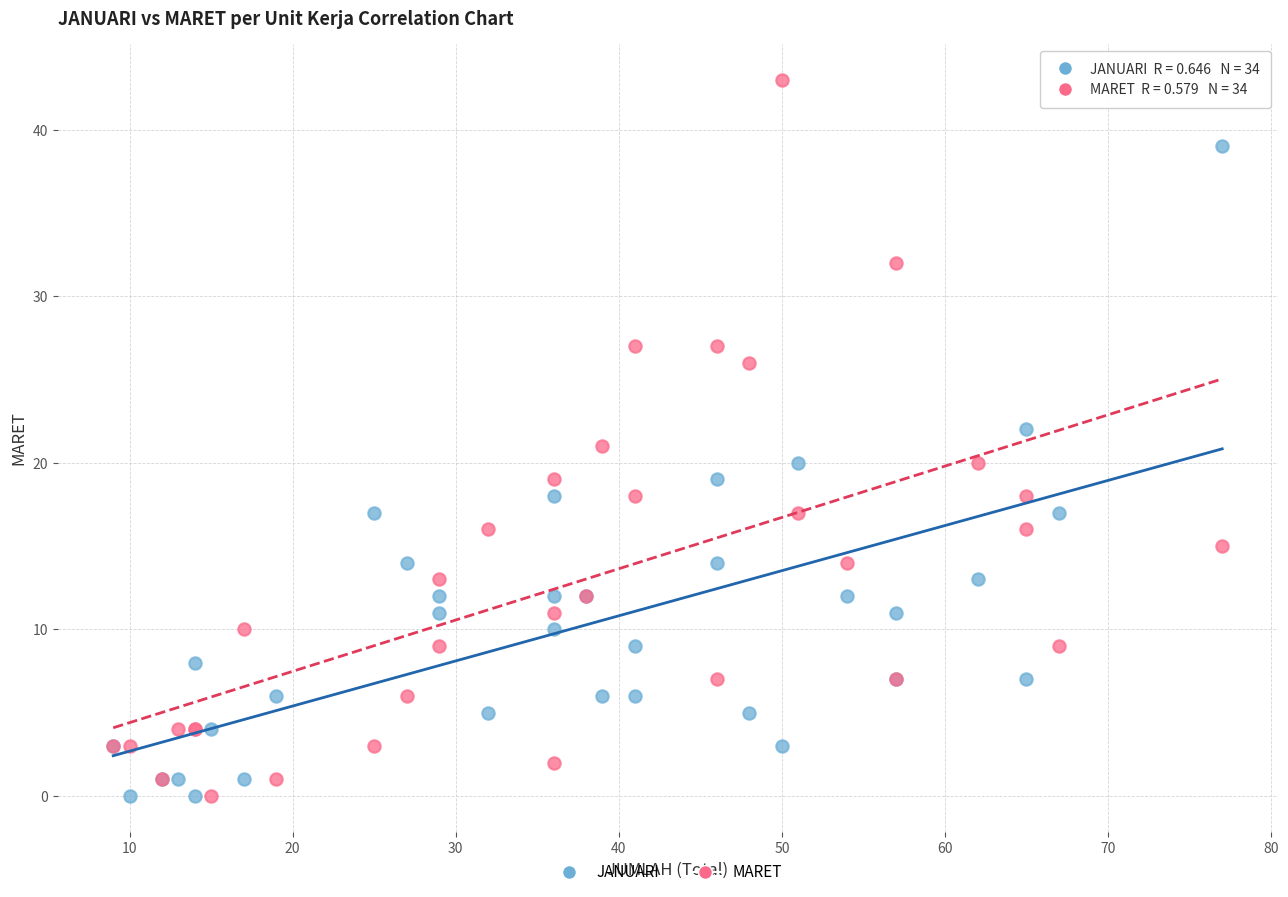

Which series has the largest Y range (max minus min)?

MARET